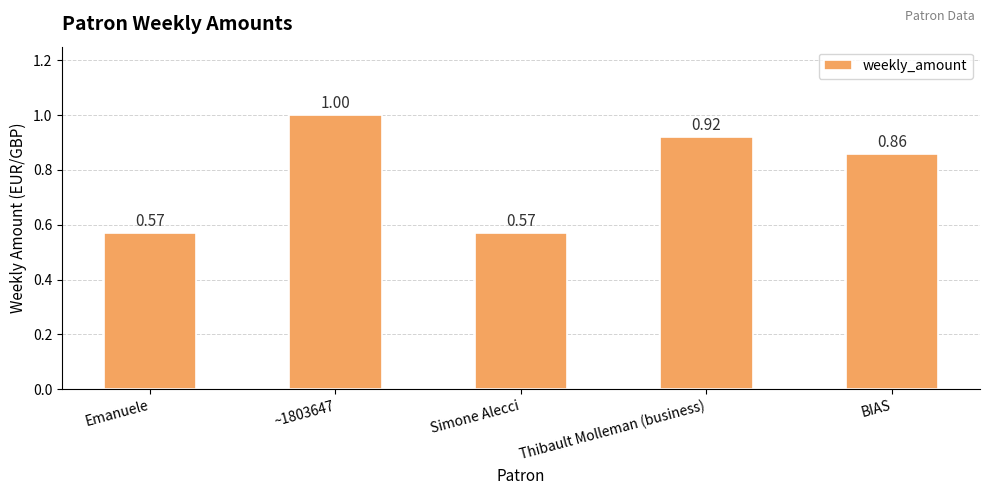

What is the sum of all values?

3.9